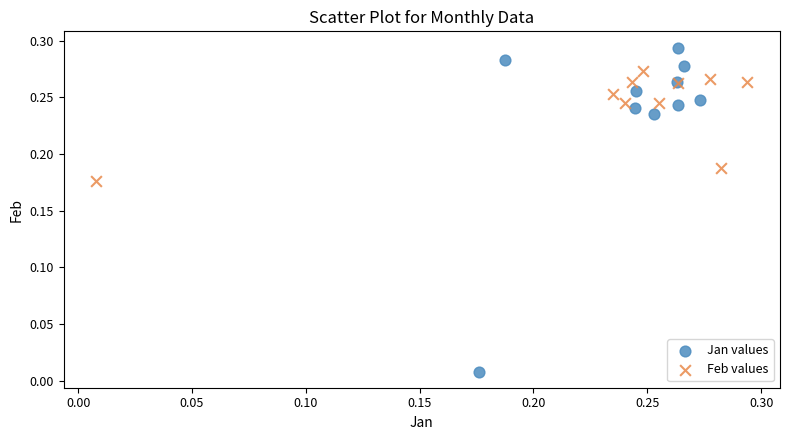

Which series reaches the maximum Y coordinate?

Jan values